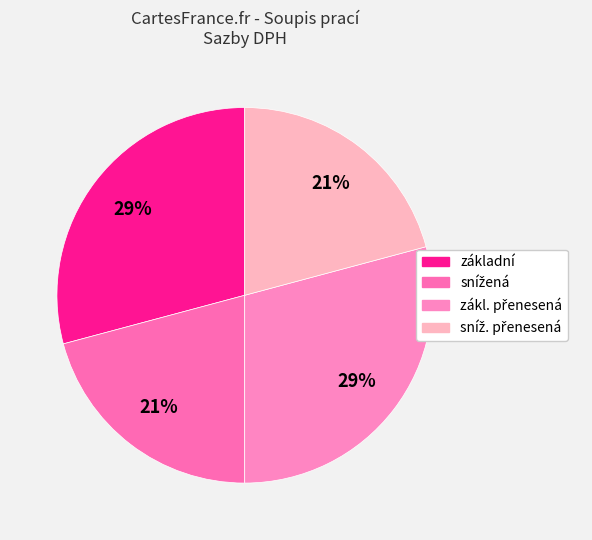

Is snížená the majority of the pie?

No